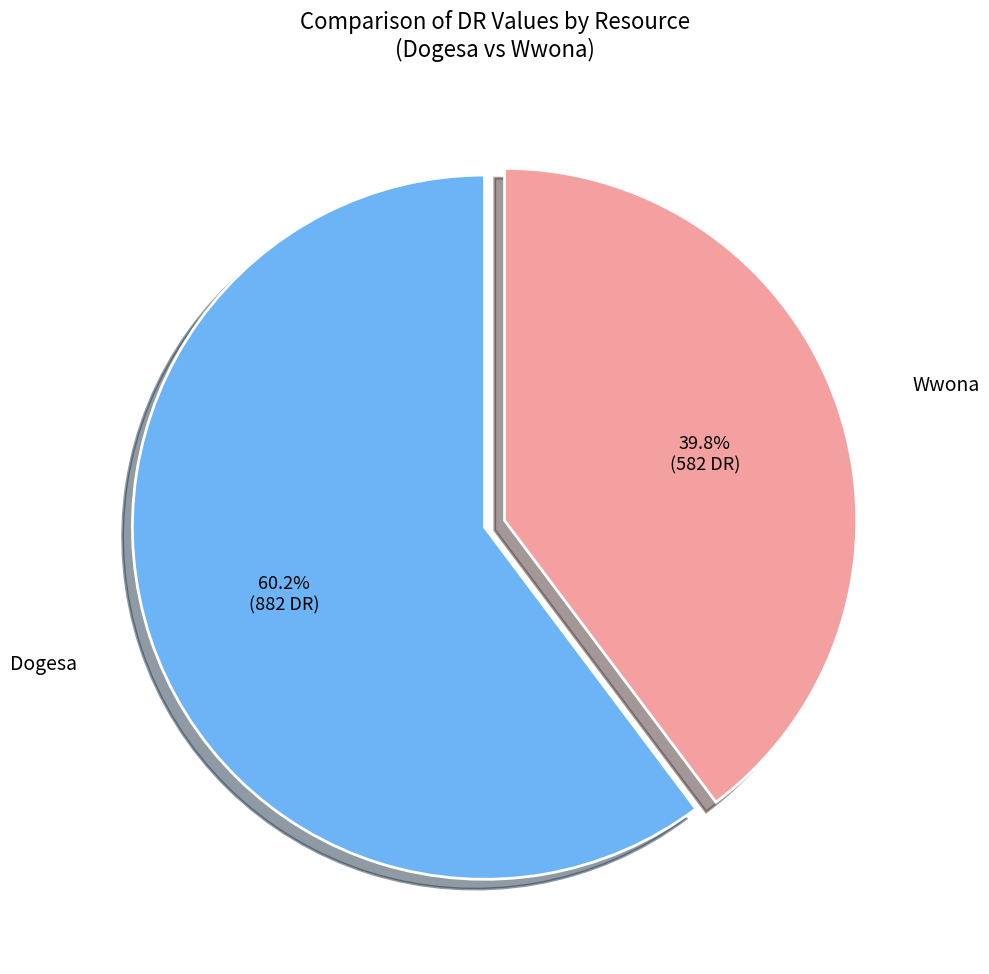

To the nearest percent, what is the average slice percentage?

50%